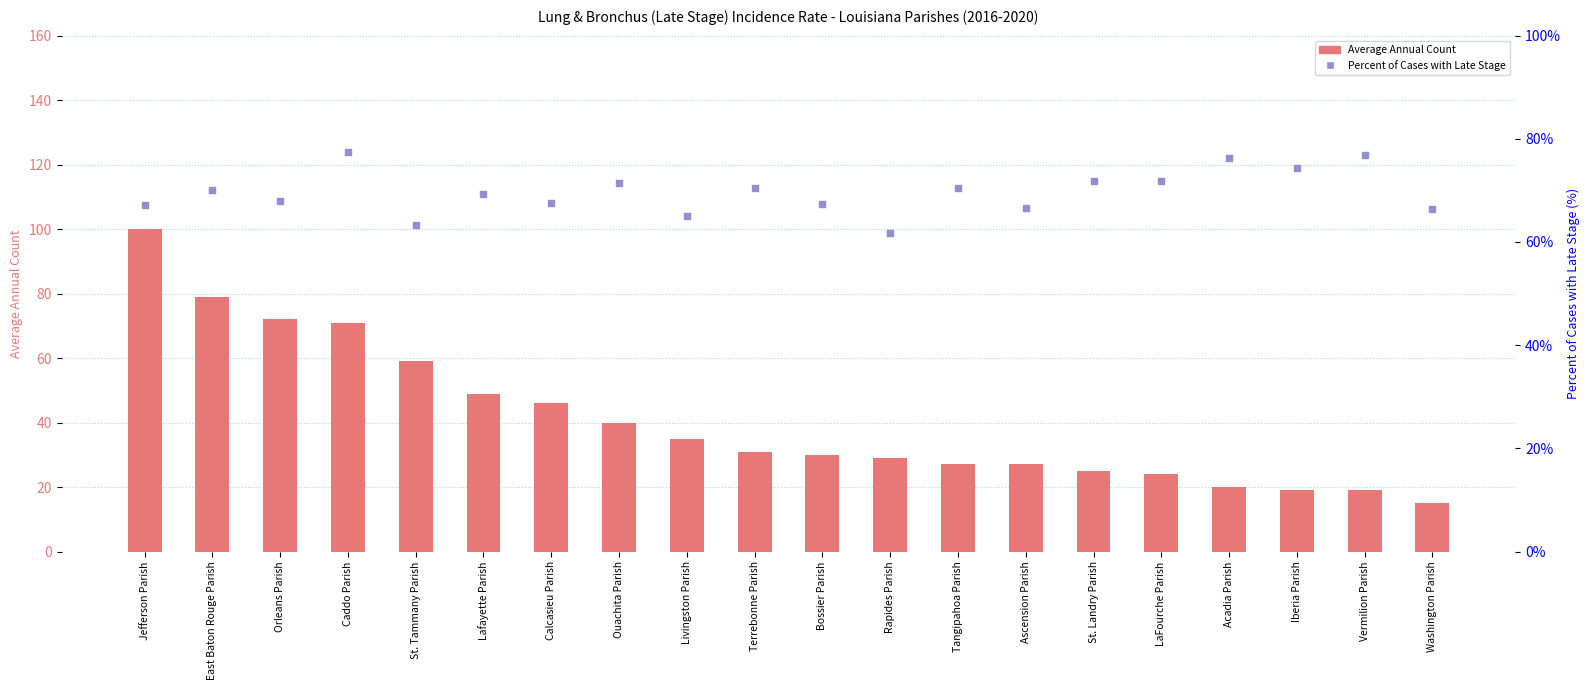

What is the total value across all series at Calcasieu Parish?

113.6